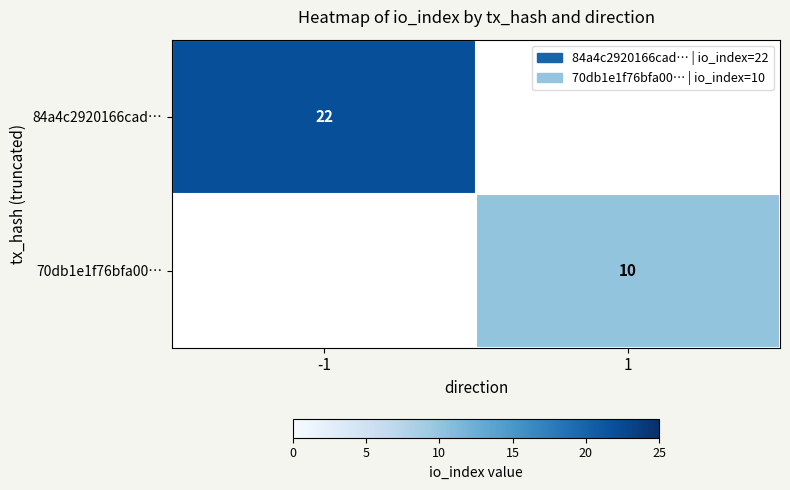

The 70db1e1f76bfa00… series shows 17 at 1. True or false?

False